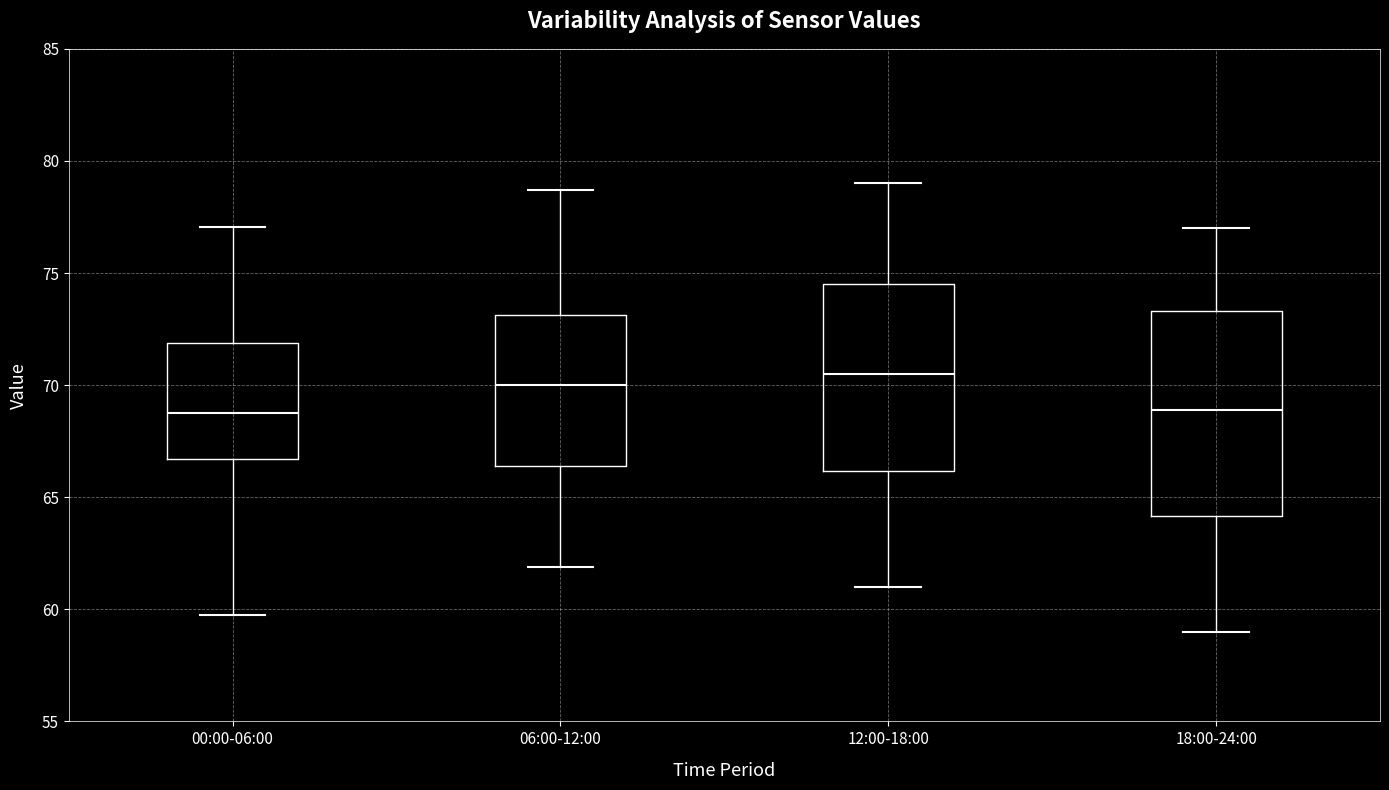

Which box has the highest median line?

12:00-18:00